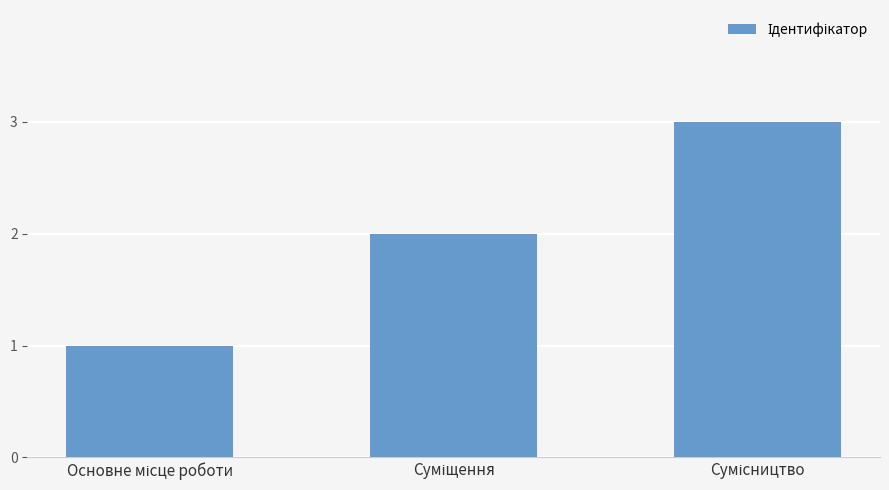

How many data points does each series have?

3